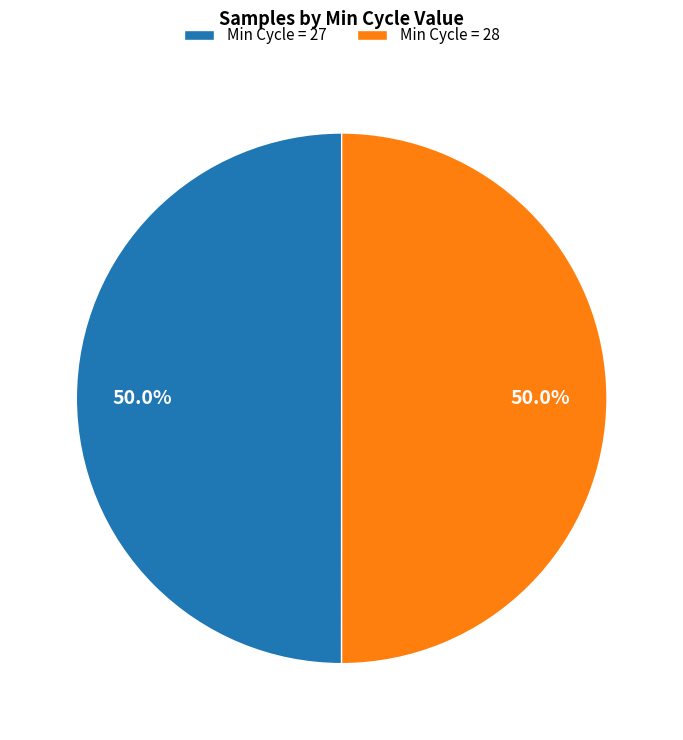

Combined, what portion of the pie is Min Cycle = 27 and Min Cycle = 28?

100.0%